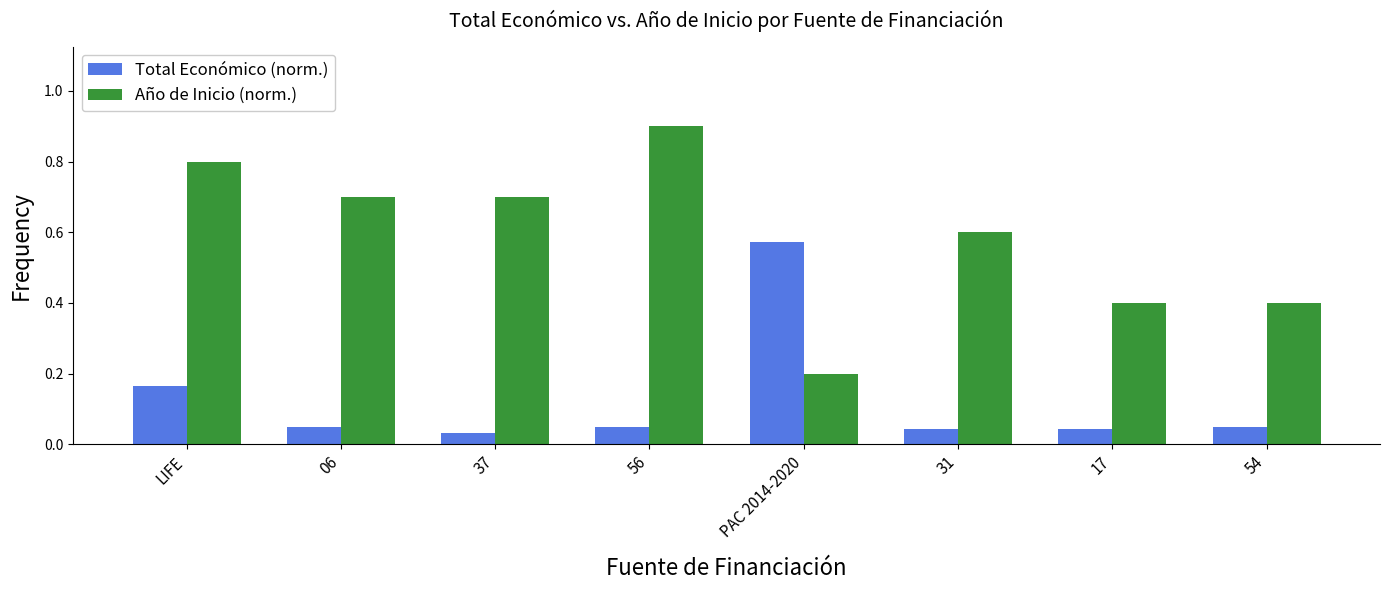

Which series has the widest spread of values?

Año de Inicio (norm.)